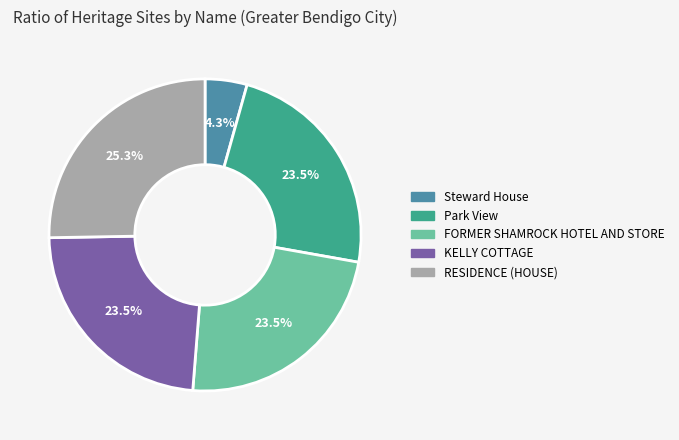

To the nearest percent, what is the difference between the largest and smallest slice percentages?

21%